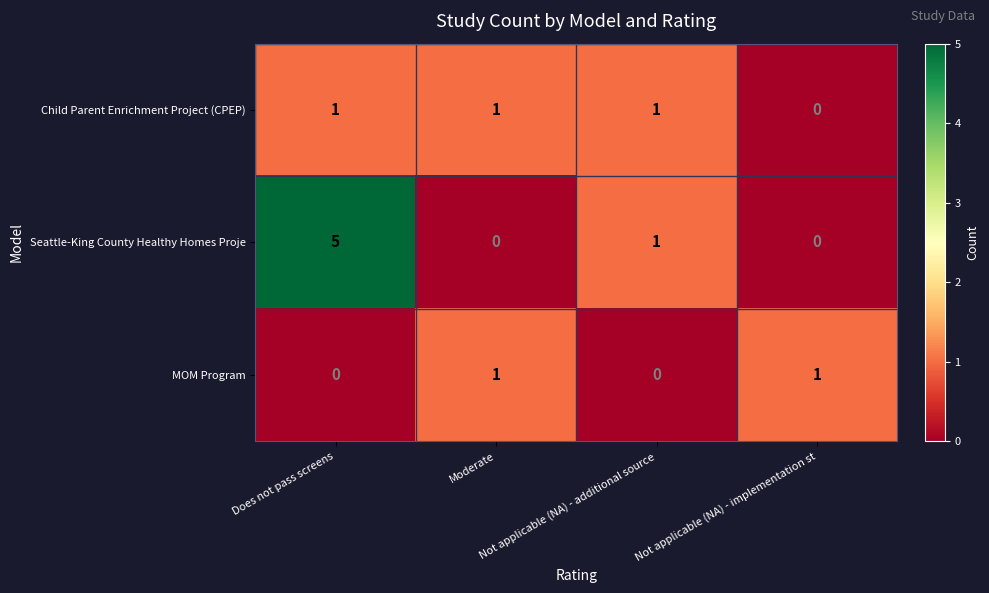

Which series has the largest range (max minus min)?

Seattle-King County Healthy Homes Proje